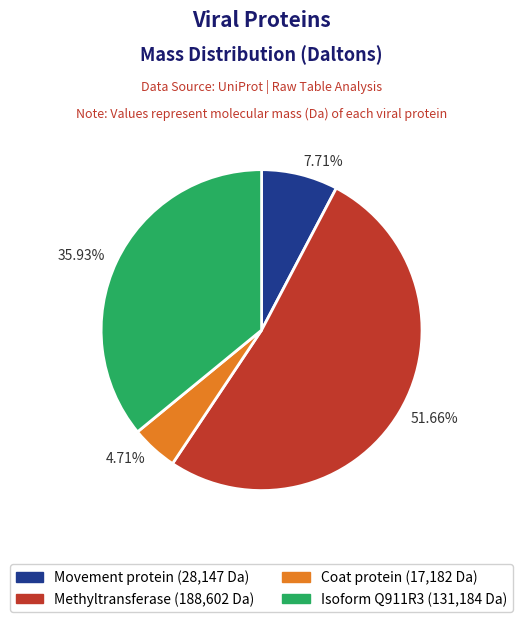

What is the ratio of the value at Isoform Q911R3 to the value at Movement protein?

4.7